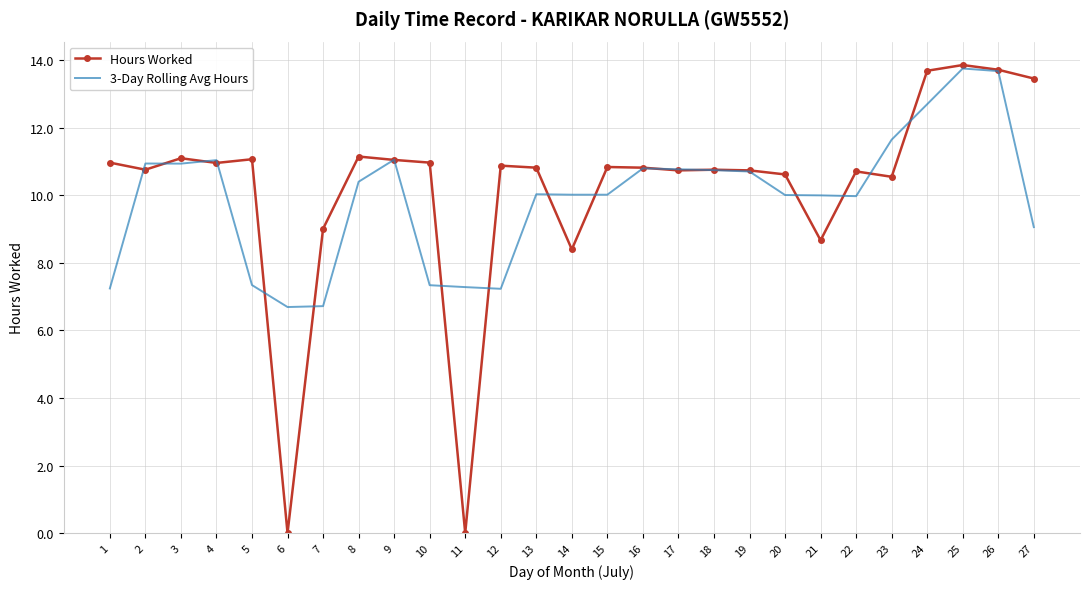

Is the value of Hours Worked at 12 greater than the value of 3-Day Rolling Avg Hours at 26?

No